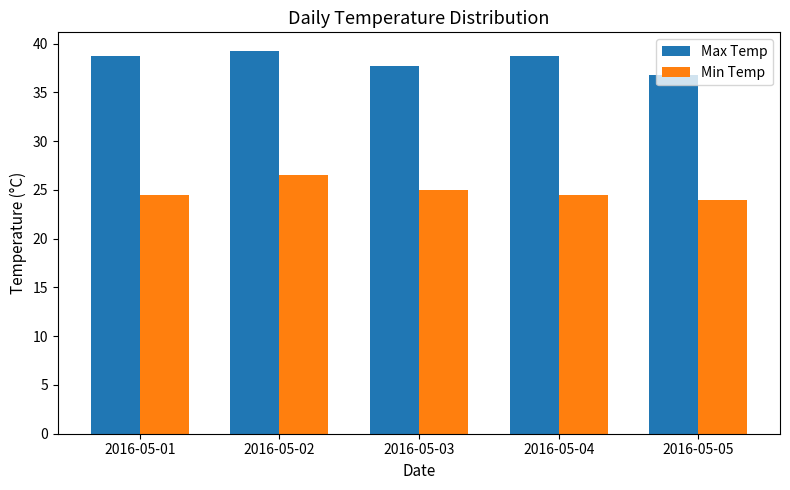

Where is Max Temp nearest to the value 38?

2016-05-03